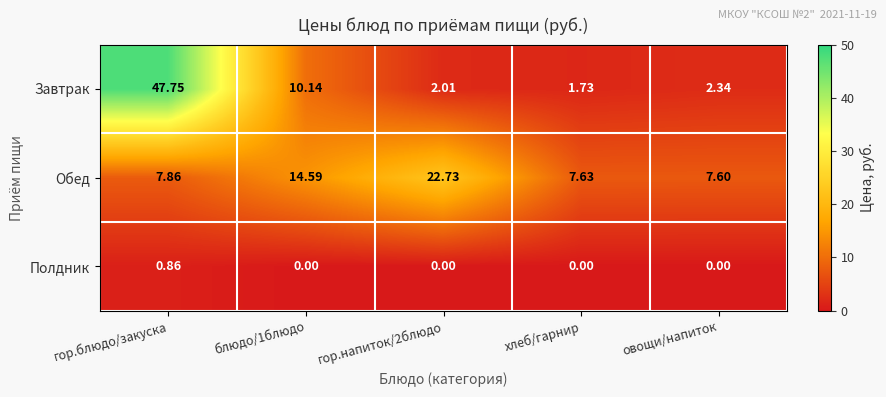

Which series changed the most between блюдо/1блюдо and гор.напиток/2блюдо?

Обед